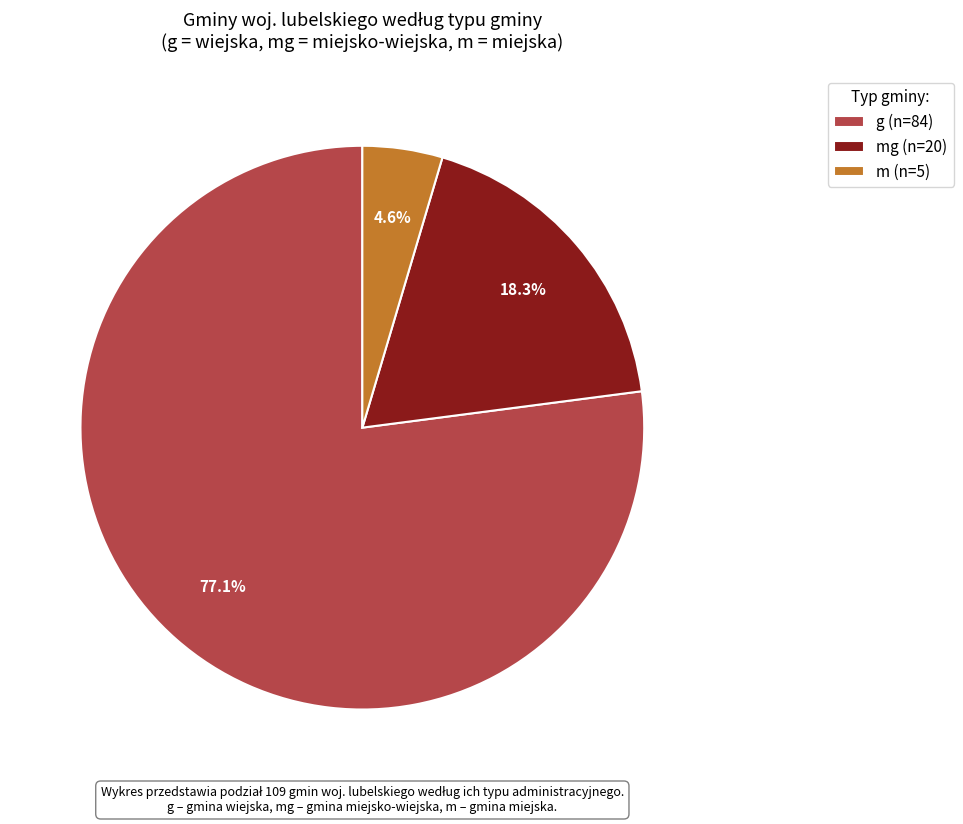

Between g (n=84) and mg (n=20), which is larger?

g (n=84)